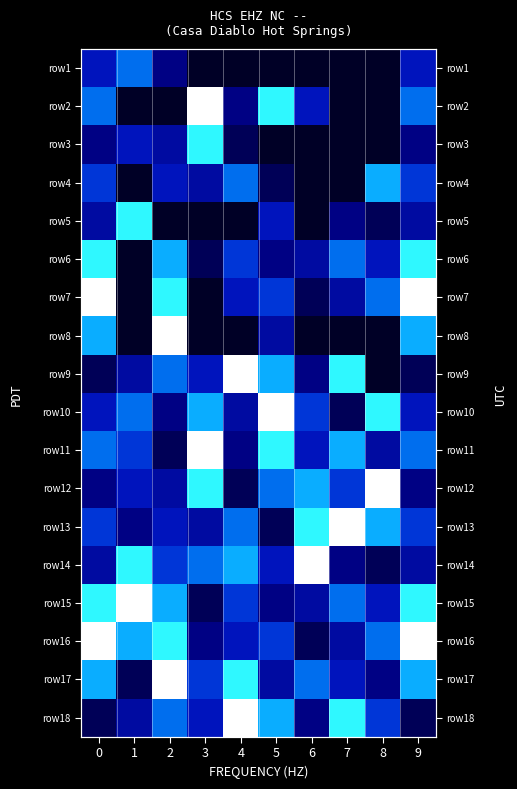

How many categories are shown in the chart?

10